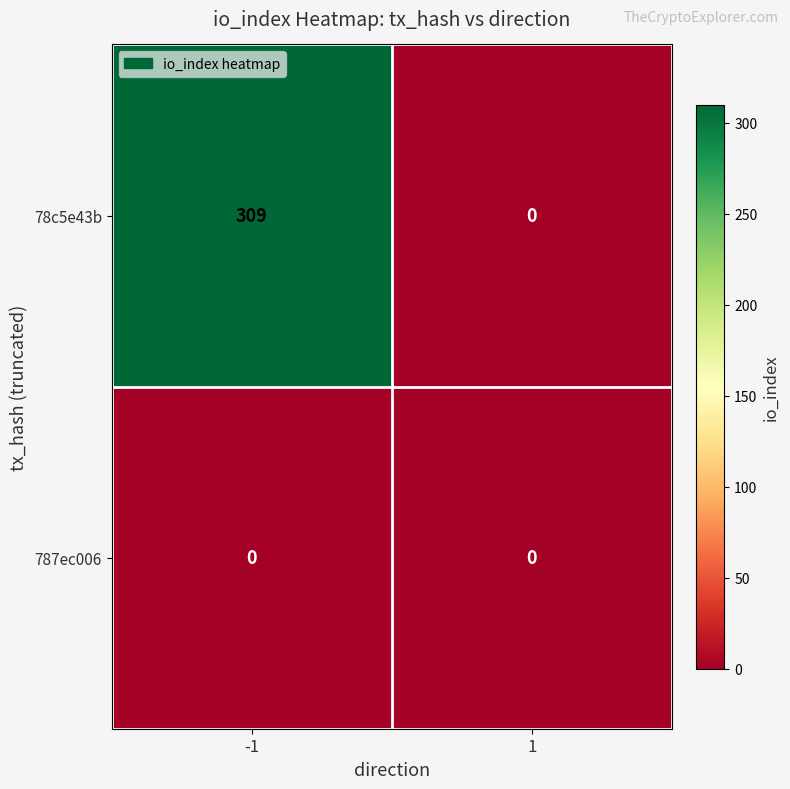

Which label corresponds to the largest value in the chart?

-1